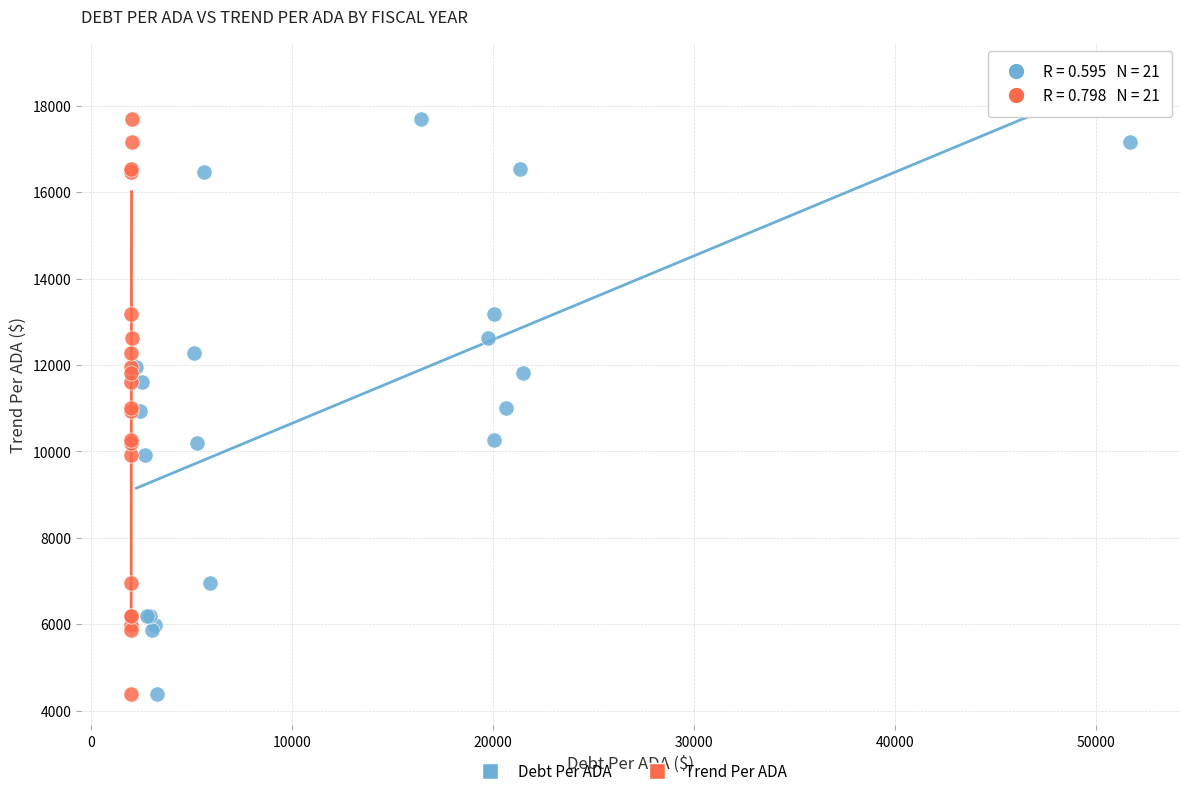

What are all the series names shown in the legend?

Debt Per ADA, Trend Per ADA